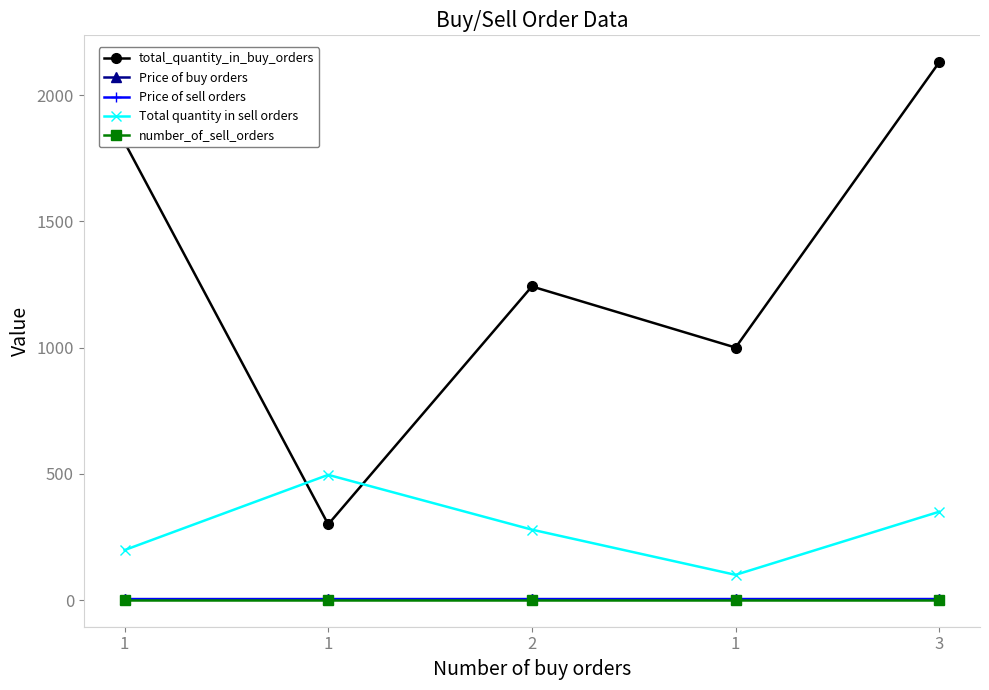

How many distinct data groups are displayed?

5